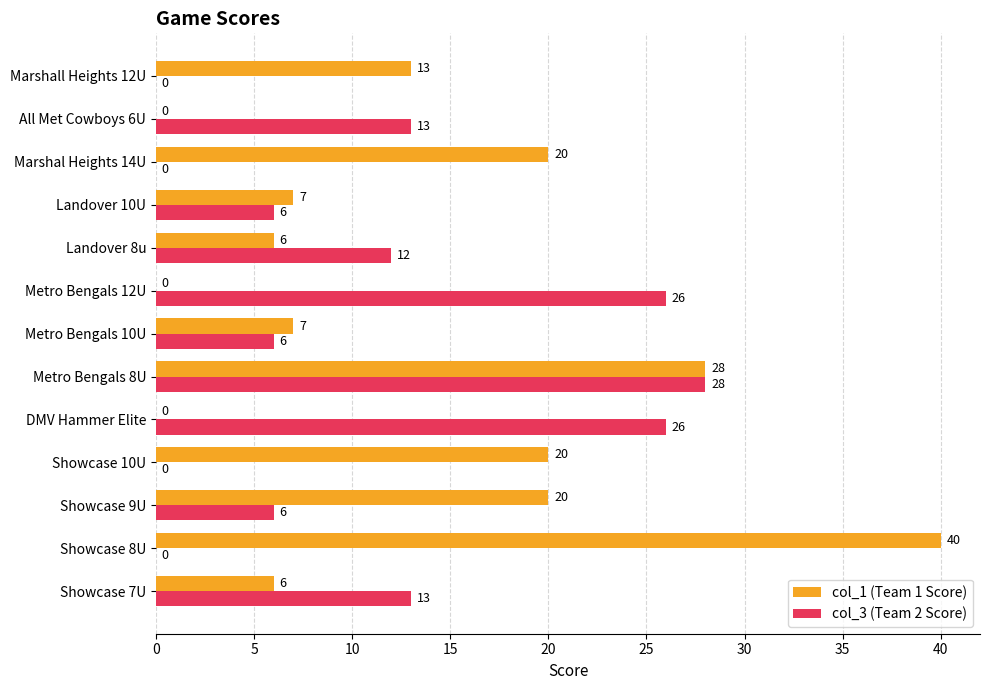

What is the maximum value for col_3 (Team 2 Score)?

28